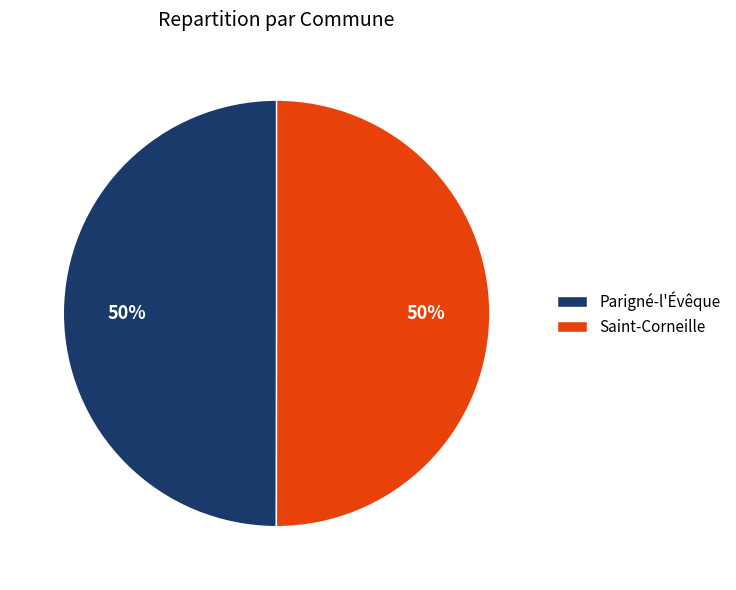

What is the ratio of the value at Parigné-l'Évêque to the value at Saint-Corneille?

1.0